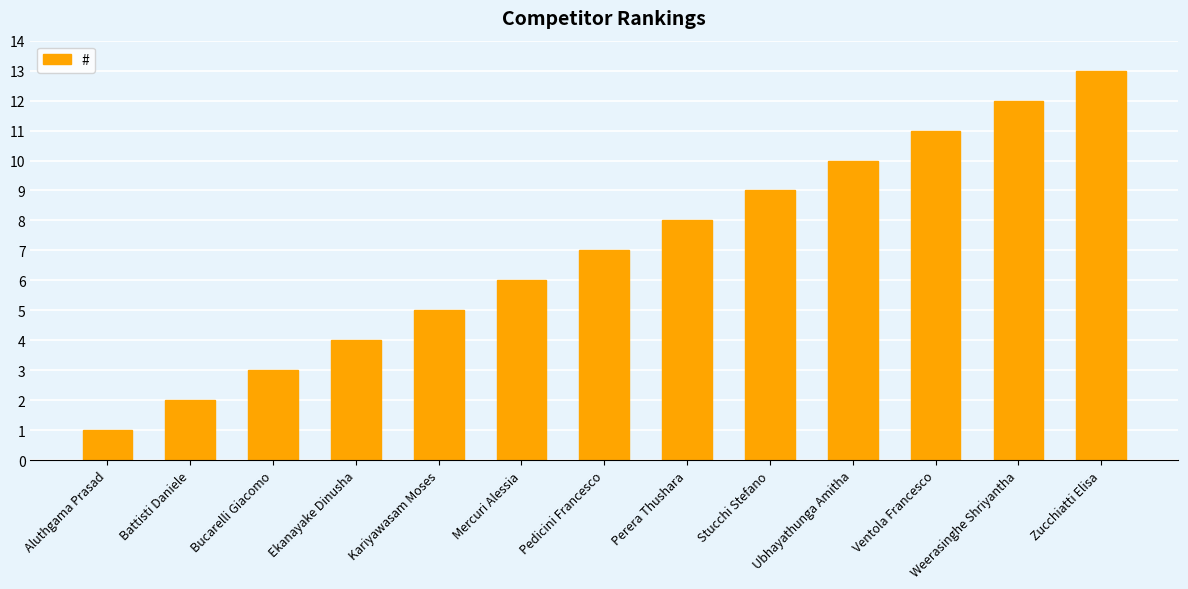

Between Mercuri Alessia and Kariyawasam Moses, which is larger?

Mercuri Alessia